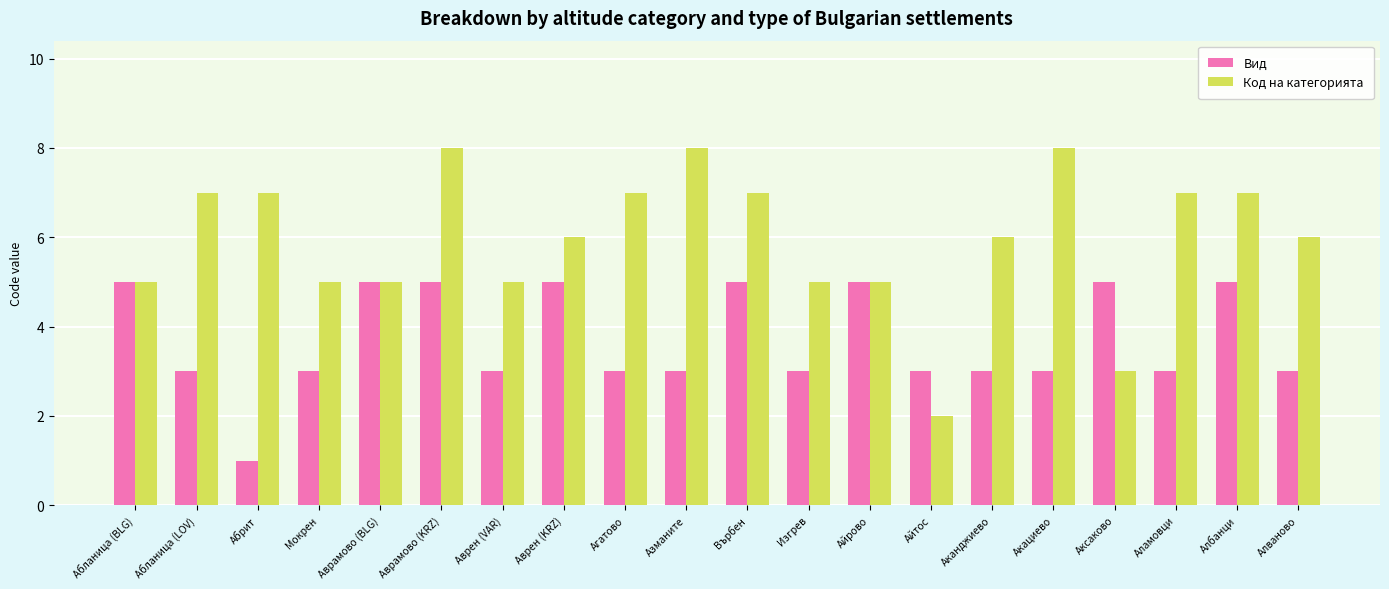

Which series changed the most between Абланица (BLG) and Върбен?

Код на категорията